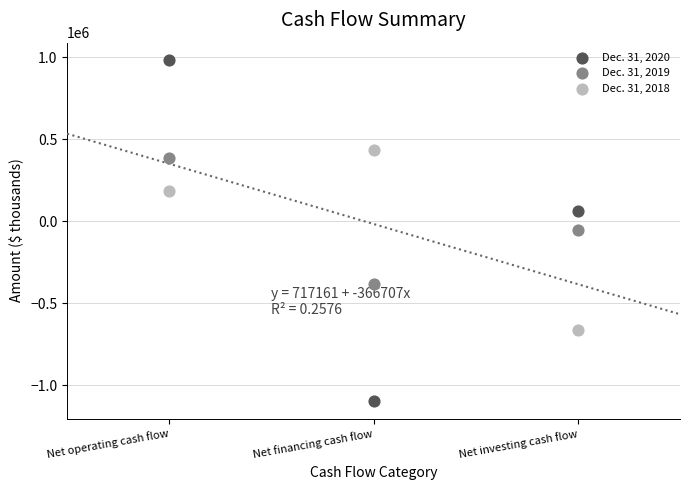

Which series has the widest spread of Y values?

Dec. 31, 2020